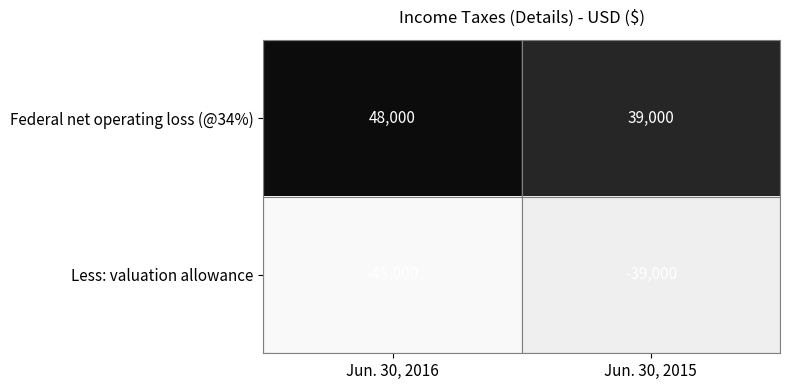

What is the difference between the highest and lowest values at Jun. 30, 2016?

96000